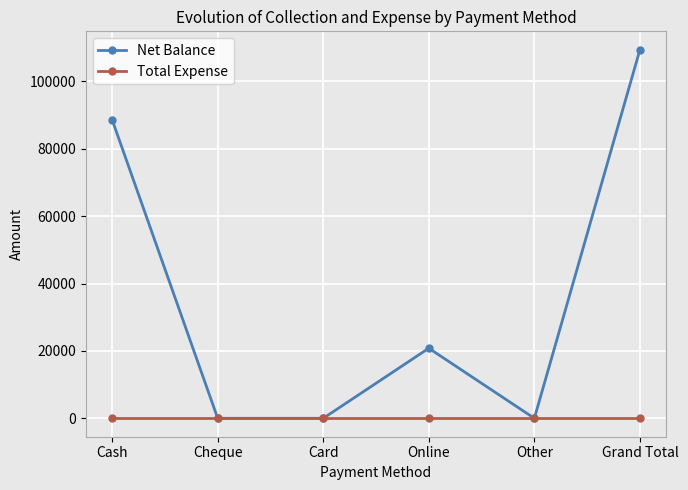

Which series has the widest spread of values?

Net Balance